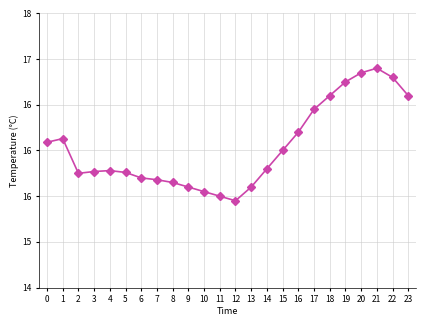

Which has a higher value, 4 or 6?

4